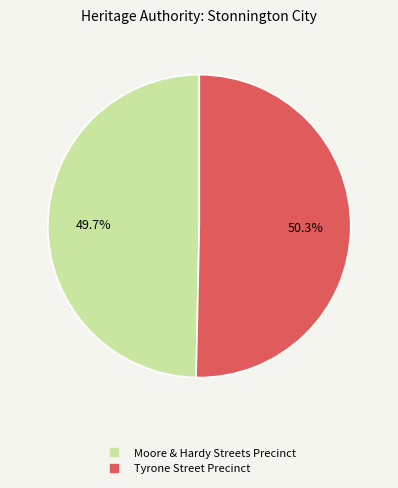

To the nearest percent, what is the combined percentage of Tyrone Street Precinct and Moore & Hardy Streets Precinct?

100%